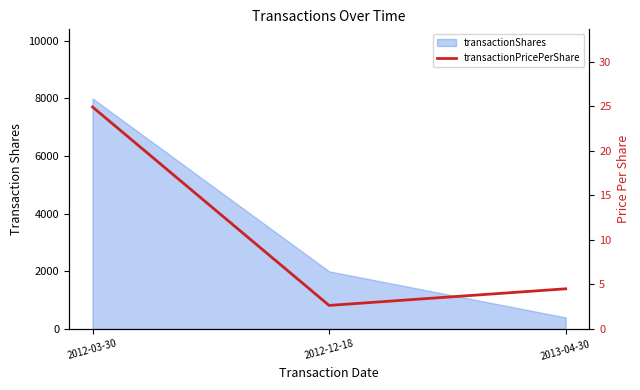

Rank the categories by value from lowest to highest.

2012-12-18, 2013-04-30, 2012-03-30